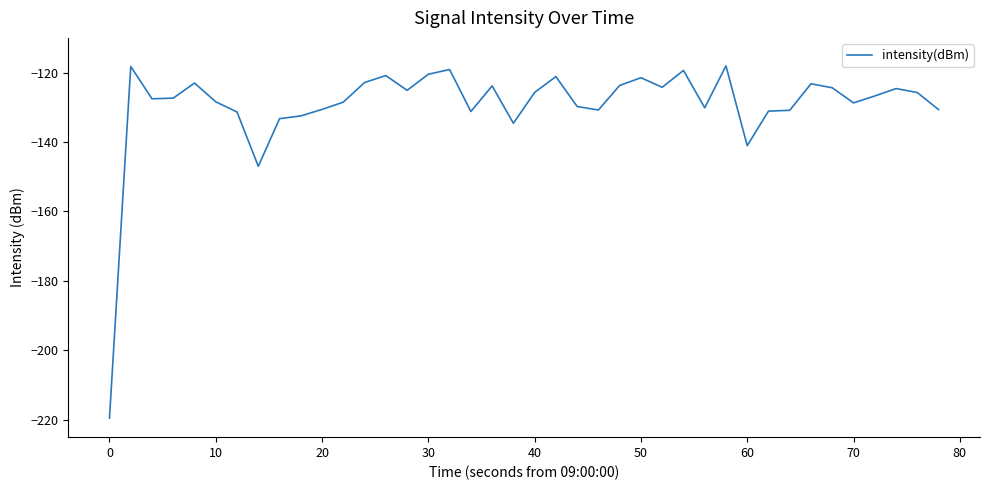

What is the minimum value shown in the chart?

-219.5